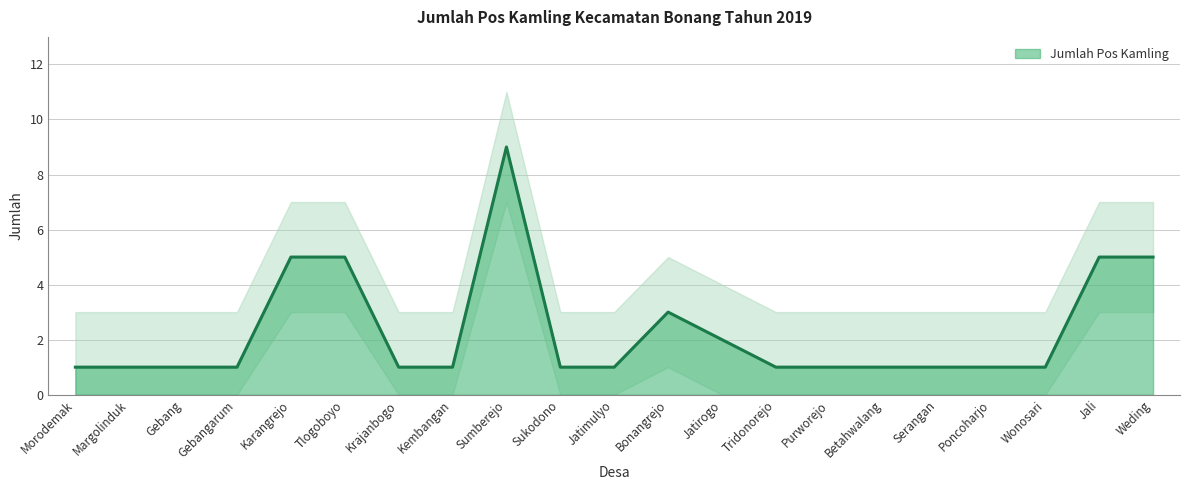

How many values are between 1 and 3?

16